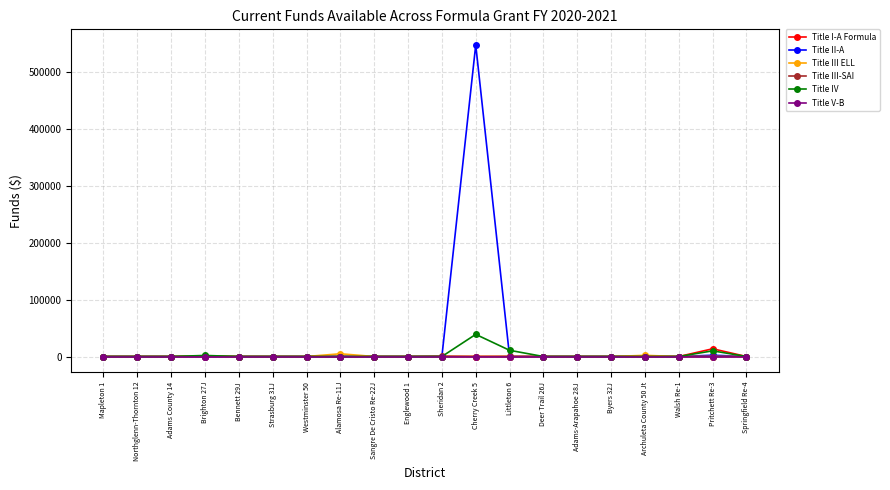

What is the greatest value displayed?

548537.9